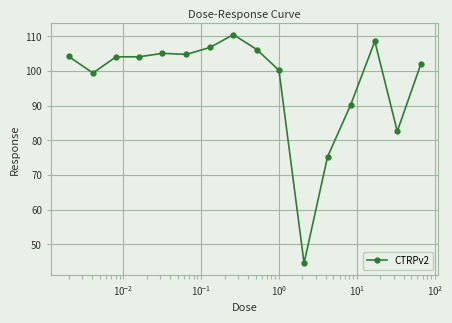

What is the value of the 16th point from the left?

101.9